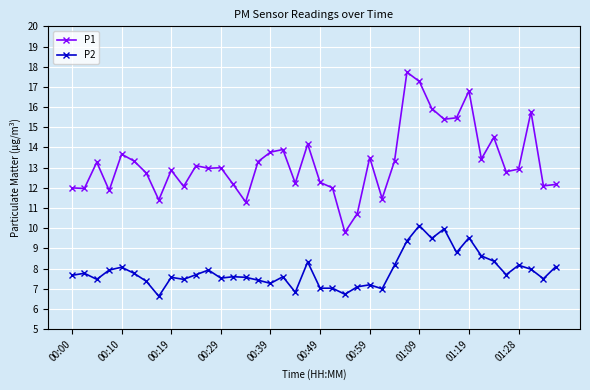

True or false: P1 has more than 0 points higher than both neighbors.

True